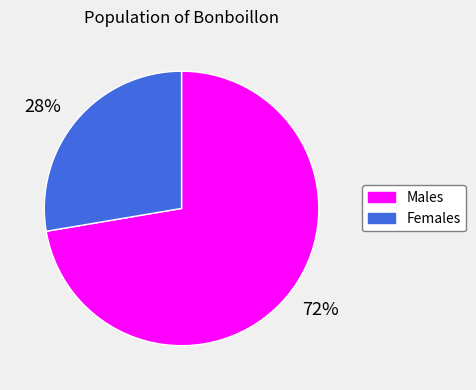

Which has a higher value, Males or Females?

Males